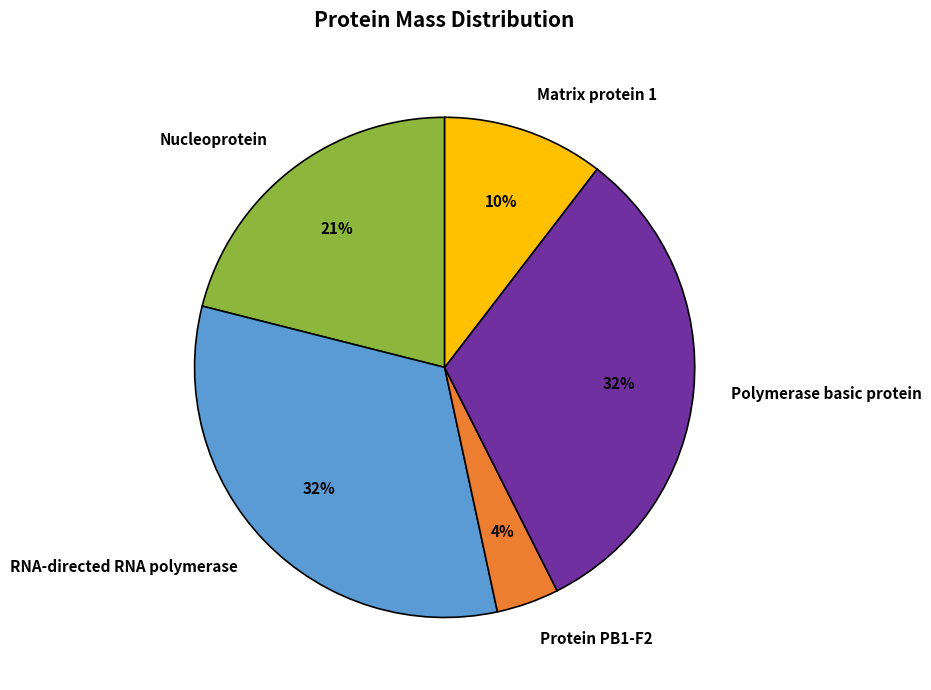

To the nearest percent, what is the difference between the Matrix protein 1 and Polymerase basic protein slice percentages?

22%